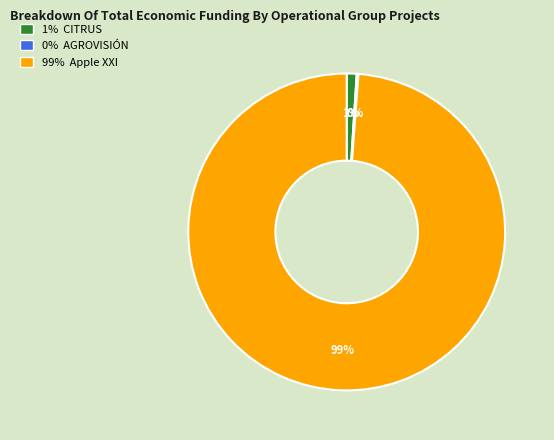

Does any single category account for the majority?

Yes